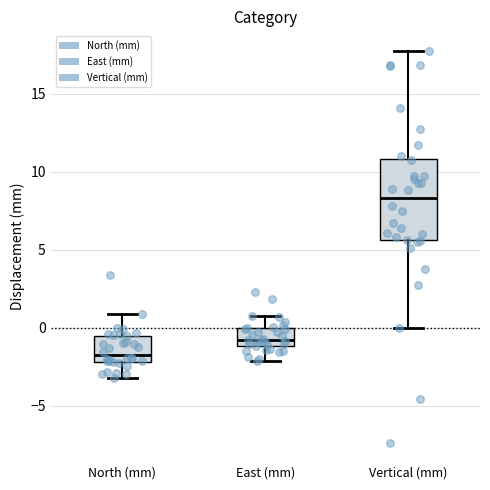

Reading left to right, read every box against the y-axis: the position of its median line, the range the box covers, and the ends of its whiskers. The values are not printed on the chart, so give them approximately, as read against the axis.

North (mm): median -1.5, box -2.0 to -0.5, whiskers -3.0 to 1.0
East (mm): median -1.0 (inside the box), box -1.0 to 0.0, whiskers -2.0 to 1.0
Vertical (mm): median 8.5, box 5.5 to 11.0, whiskers 0.0 to 17.5